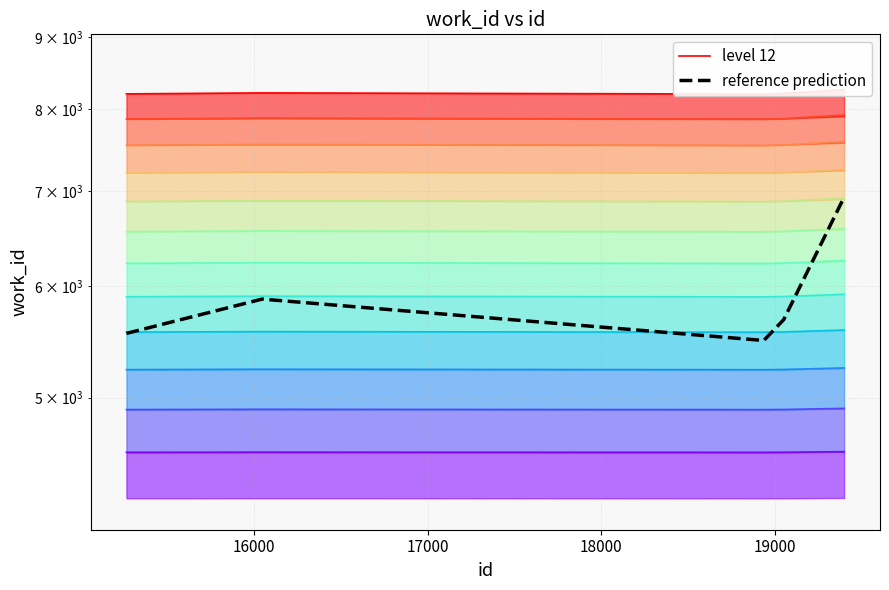

How many interior local valleys (lower than both neighbors) does the data have?

1